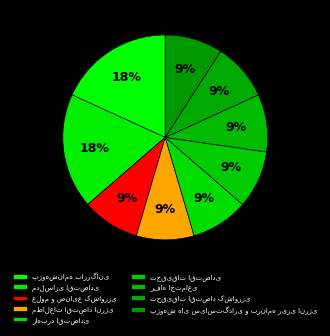

To the nearest percent, what portion does راهبرد اقتصادی represent?

9%